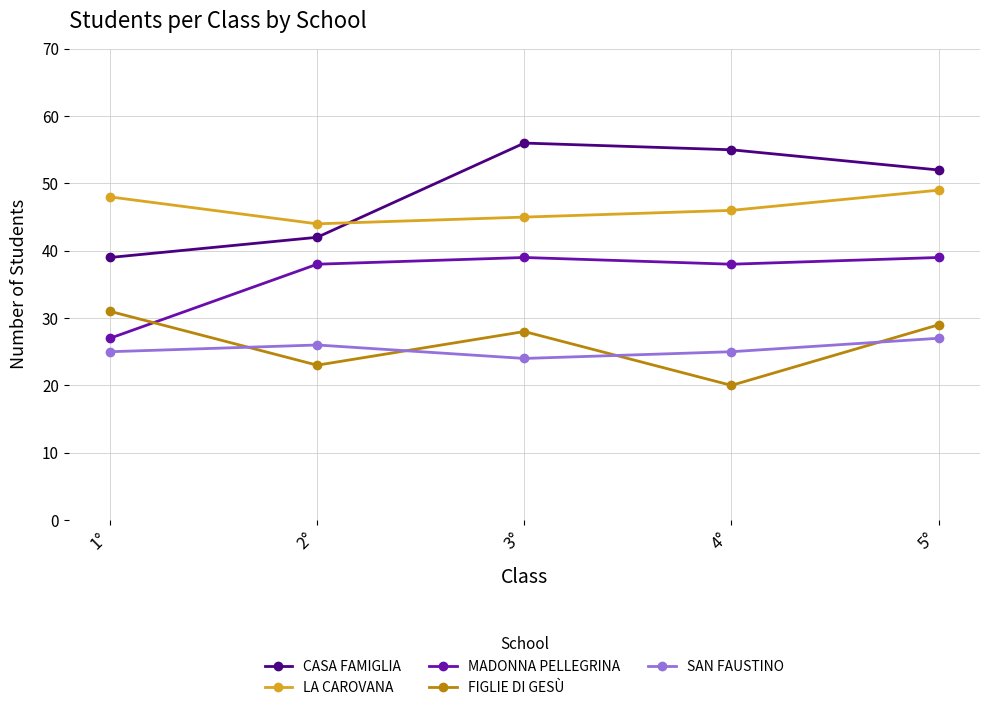

Does the chart have visible grid lines?

Yes